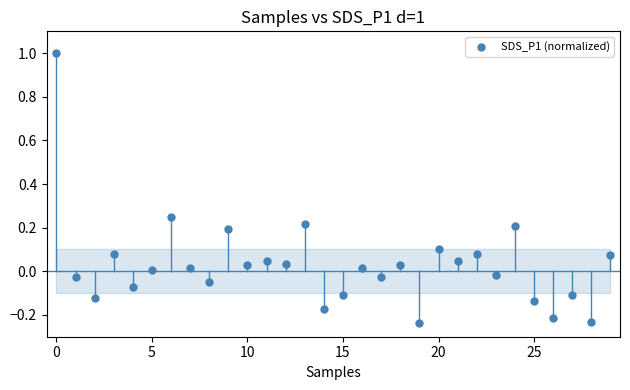

What is the range of Y values (max minus min)?

1.2